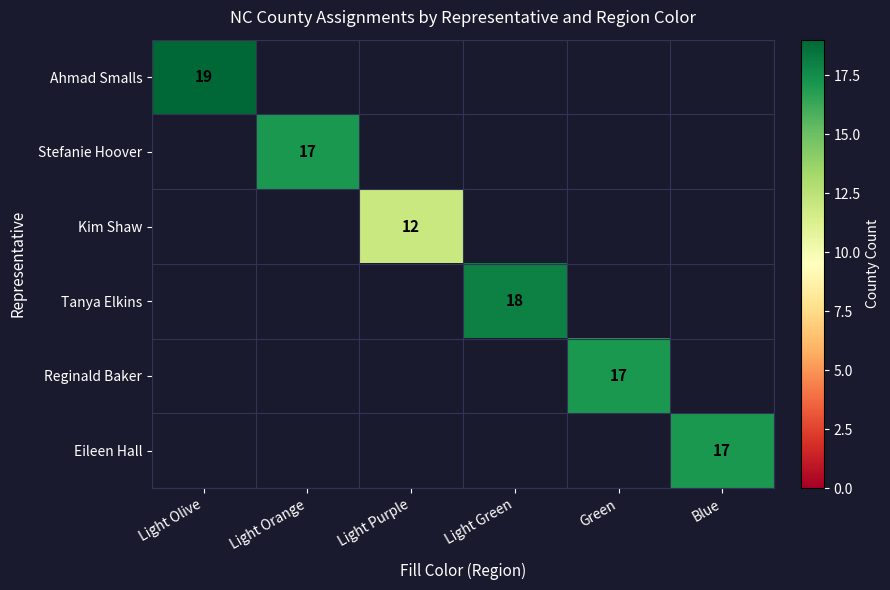

The value of Kim Shaw at Light Purple is 12. True or false?

True